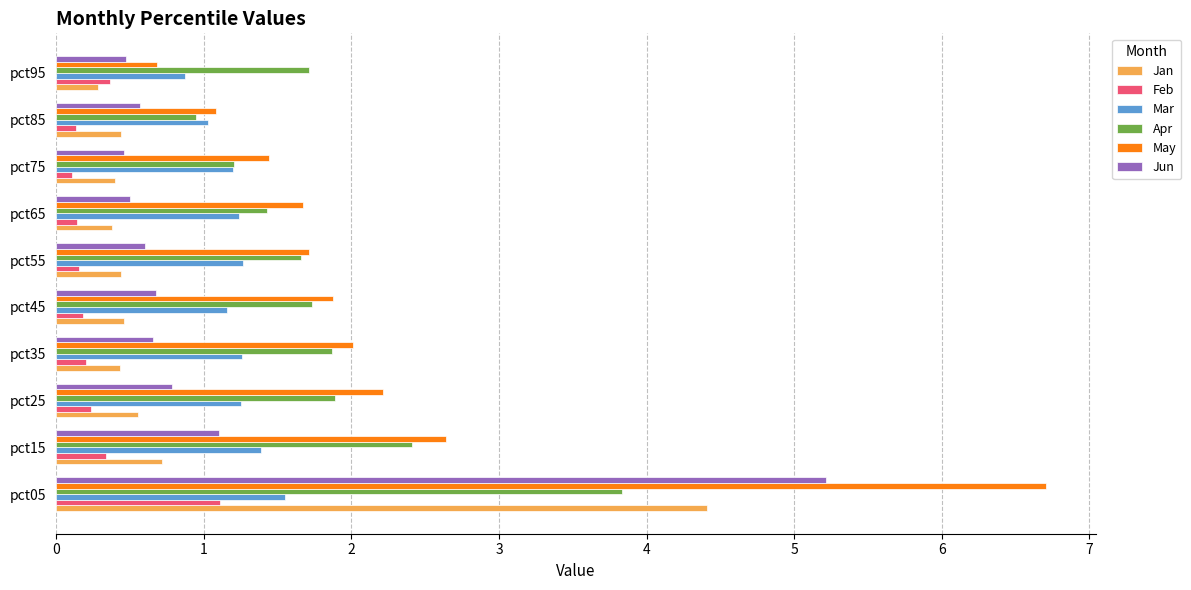

Which category has the highest value across all series?

pct05